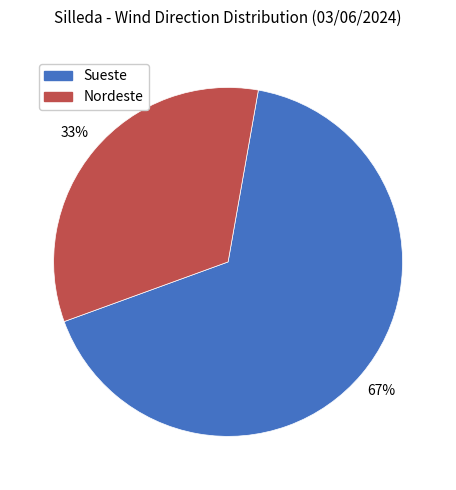

What is the largest slice in the pie chart?

Sueste